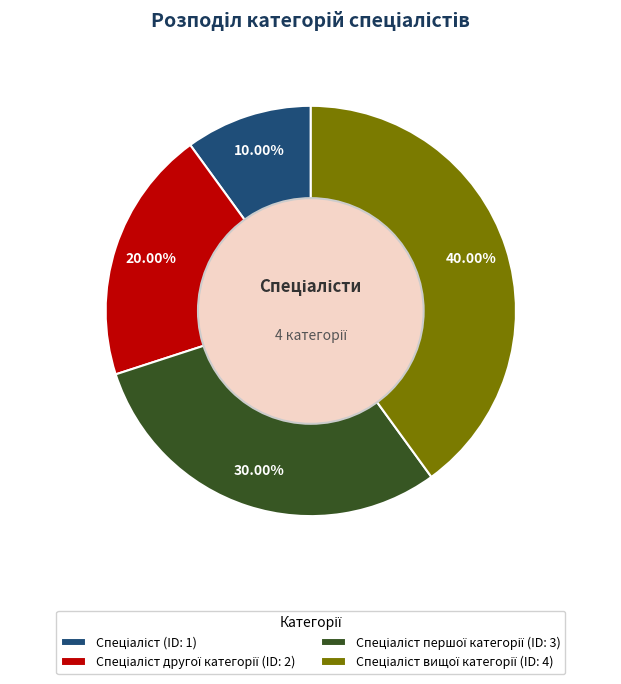

Does any single category account for the majority?

No